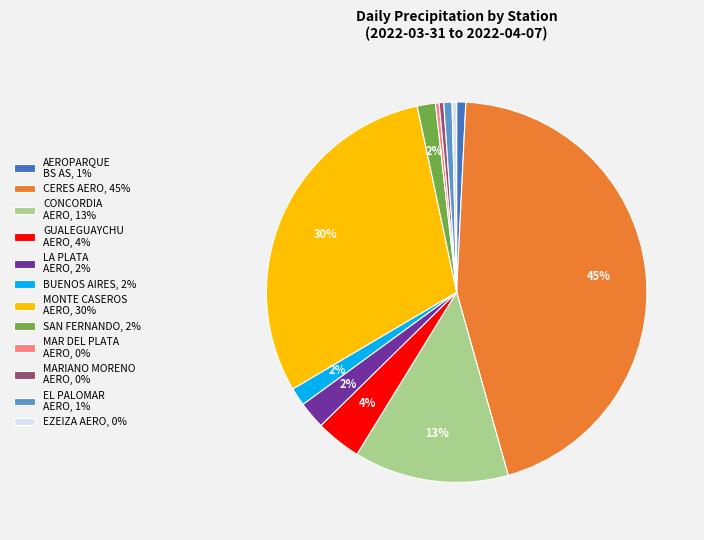

Is there a majority slice in this chart?

No